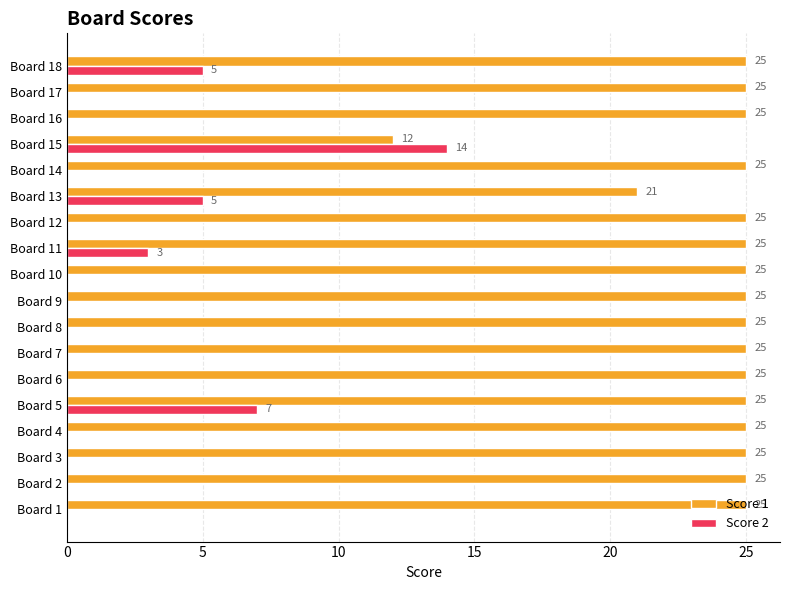

The value of Score 2 at Board 16 is 7. True or false?

False